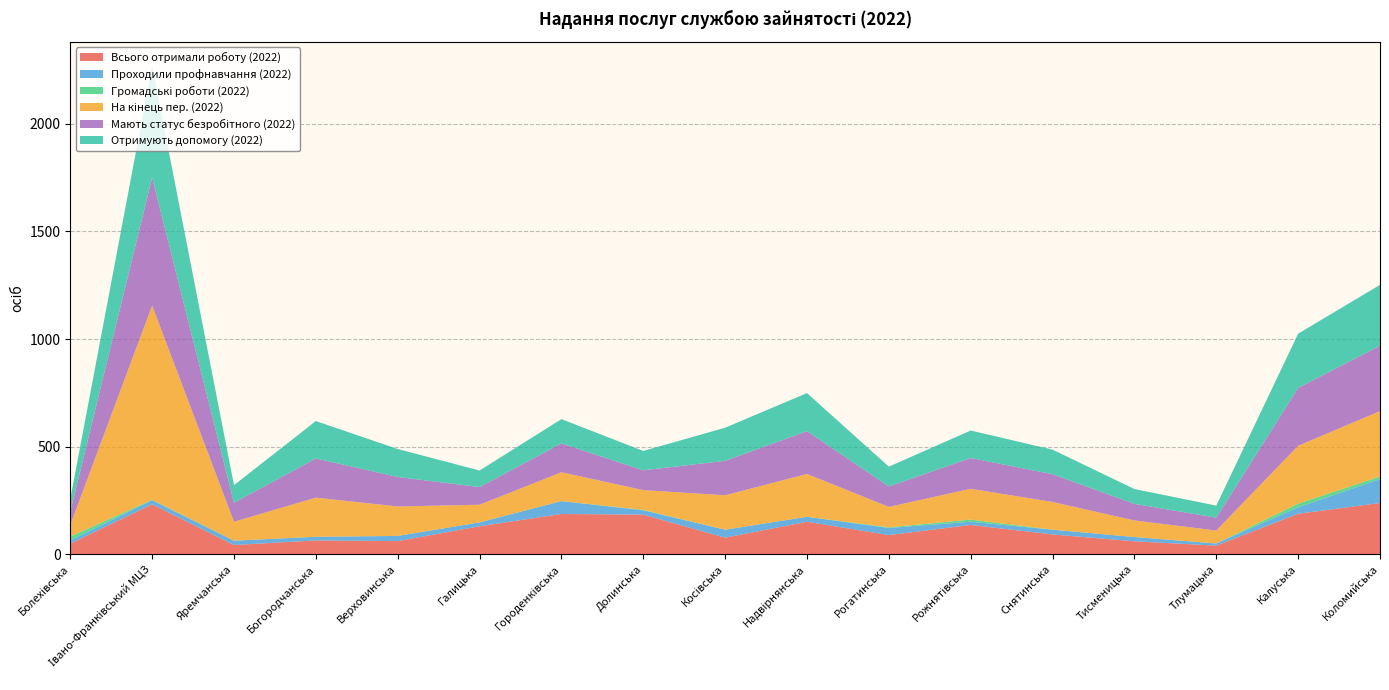

Reading right to left, what are all the values shown in this chart?

Всього отримали роботу (2022): 238	188	40	60	92	136	89	151	77	184	187	130	61	64	43	232	49
Проходили профнавчання (2022): 111	30	10	20	22	15	33	23	37	20	60	18	24	17	20	19	15
Громадські роботи (2022): 12	17	0	0	0	10	3	0	0	2	0	0	0	0	0	2	18
На кінець пер. (2022): 304	269	60	77	129	143	95	199	160	92	134	82	137	182	88	903	54
Мають статус безробітного (2022): 304	269	60	77	129	143	95	199	160	92	134	82	137	182	88	595	62
Отримують допомогу (2022): 283	252	56	69	114	128	92	177	154	90	113	77	130	174	82	517	59